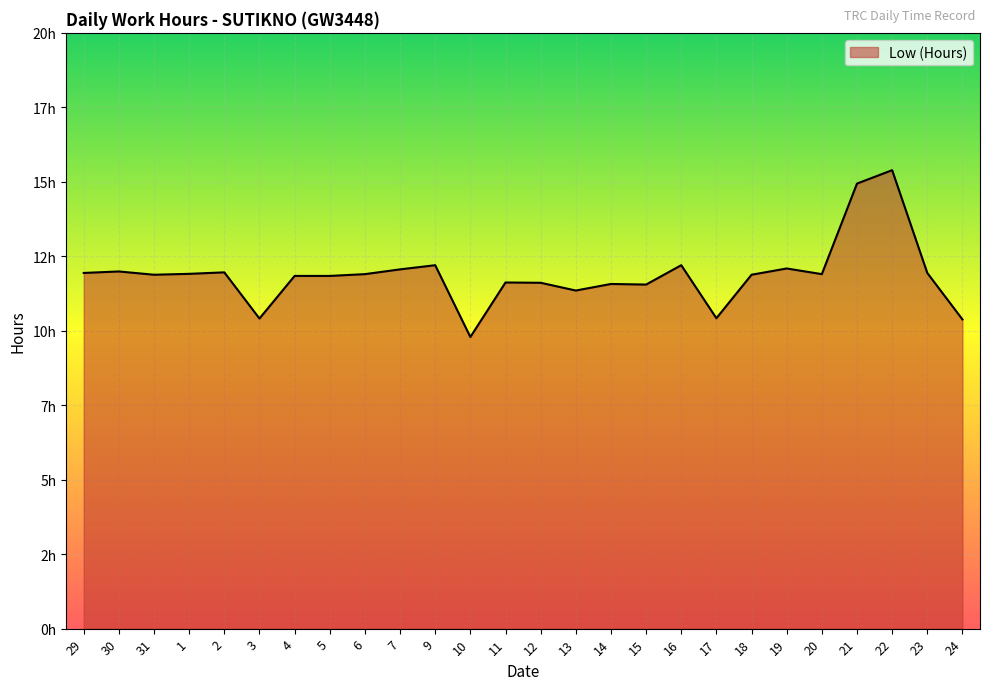

Is it true that the value at 12 is 11.6?

True